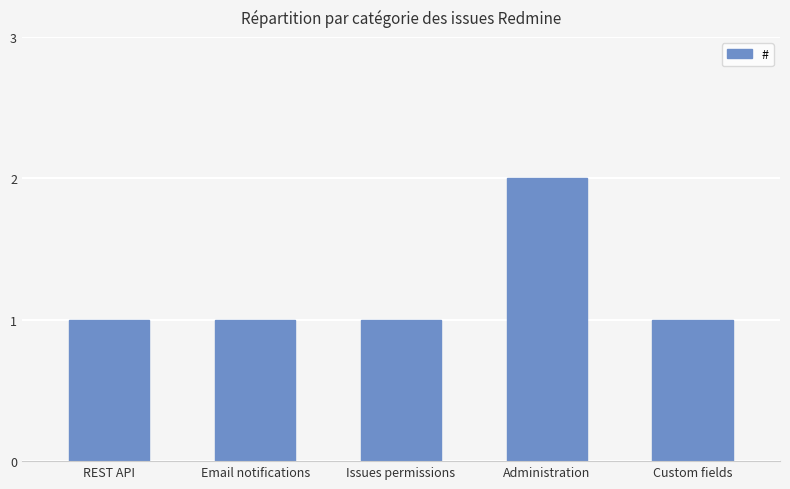

Which has a higher value, REST API or Administration?

Administration